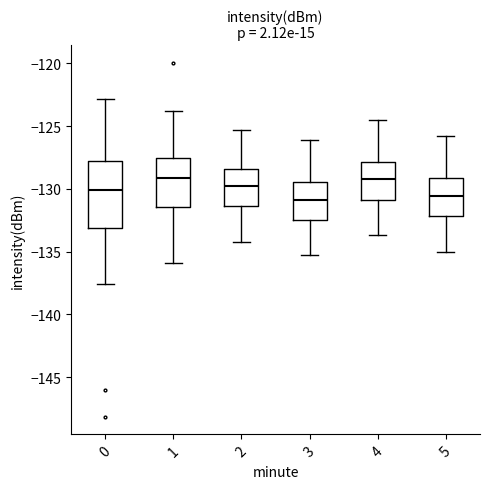

Reading left to right, read every box against the y-axis: the position of its median line, the range the box covers, and the ends of its whiskers. The values are not printed on the chart, so give them approximately, as read against the axis.

0: median -130.0, box -133.0 to -128.0, whiskers -137.5 to -123.0
1: median -129.0, box -131.5 to -127.5, whiskers -136.0 to -124.0
2: median -130.0, box -131.5 to -128.5, whiskers -134.0 to -125.5
3: median -131.0, box -132.5 to -129.5, whiskers -135.5 to -126.0
4: median -129.0, box -131.0 to -128.0, whiskers -133.5 to -124.5
5: median -130.5, box -132.0 to -129.0, whiskers -135.0 to -126.0